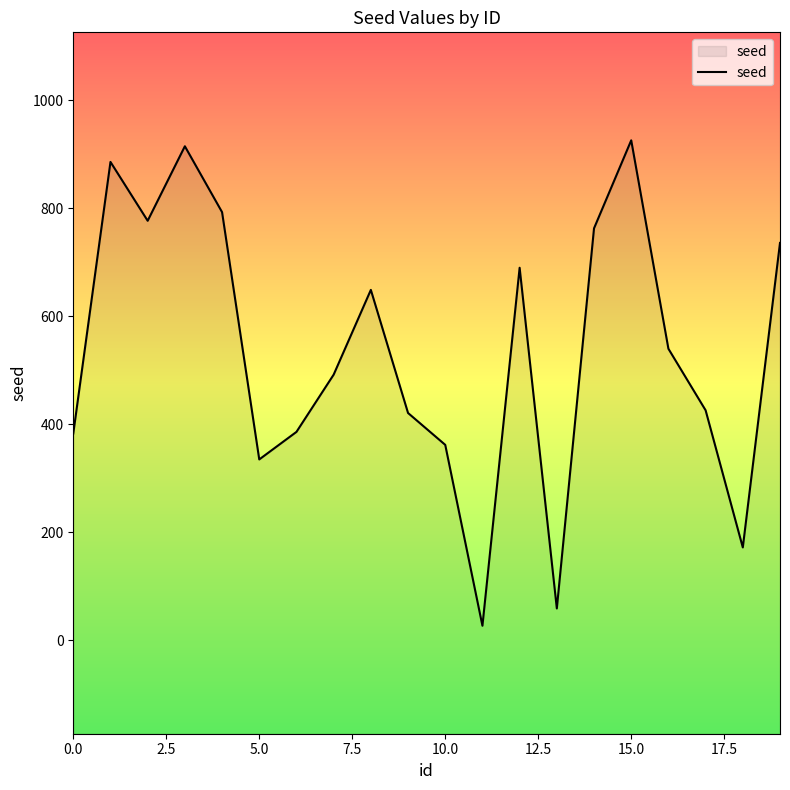

How many points are higher than both their immediate neighbors (excluding endpoints)?

5